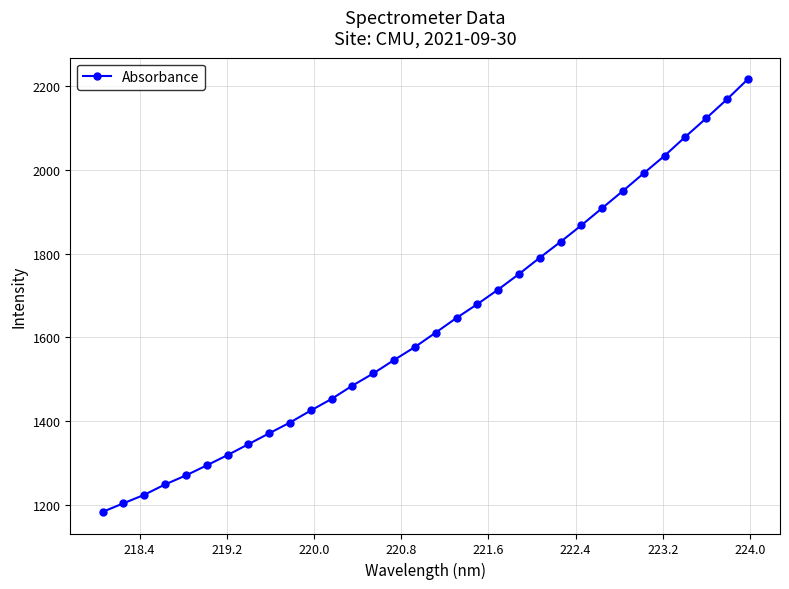

How many values exceed 1611?

16